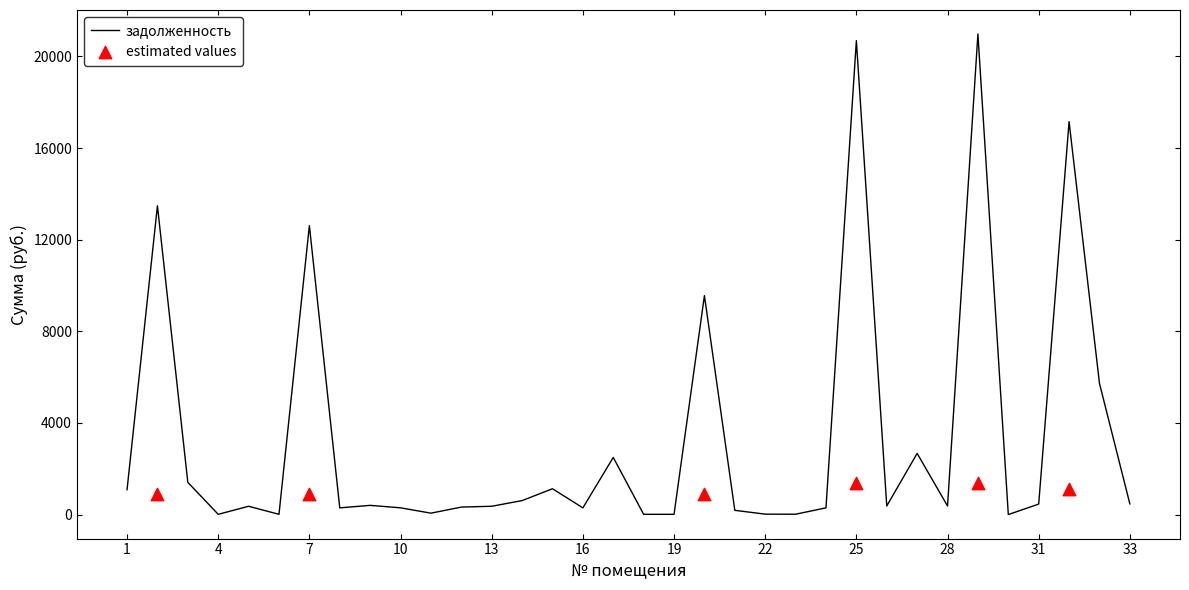

Which series has the largest Y range (max minus min)?

задолженность